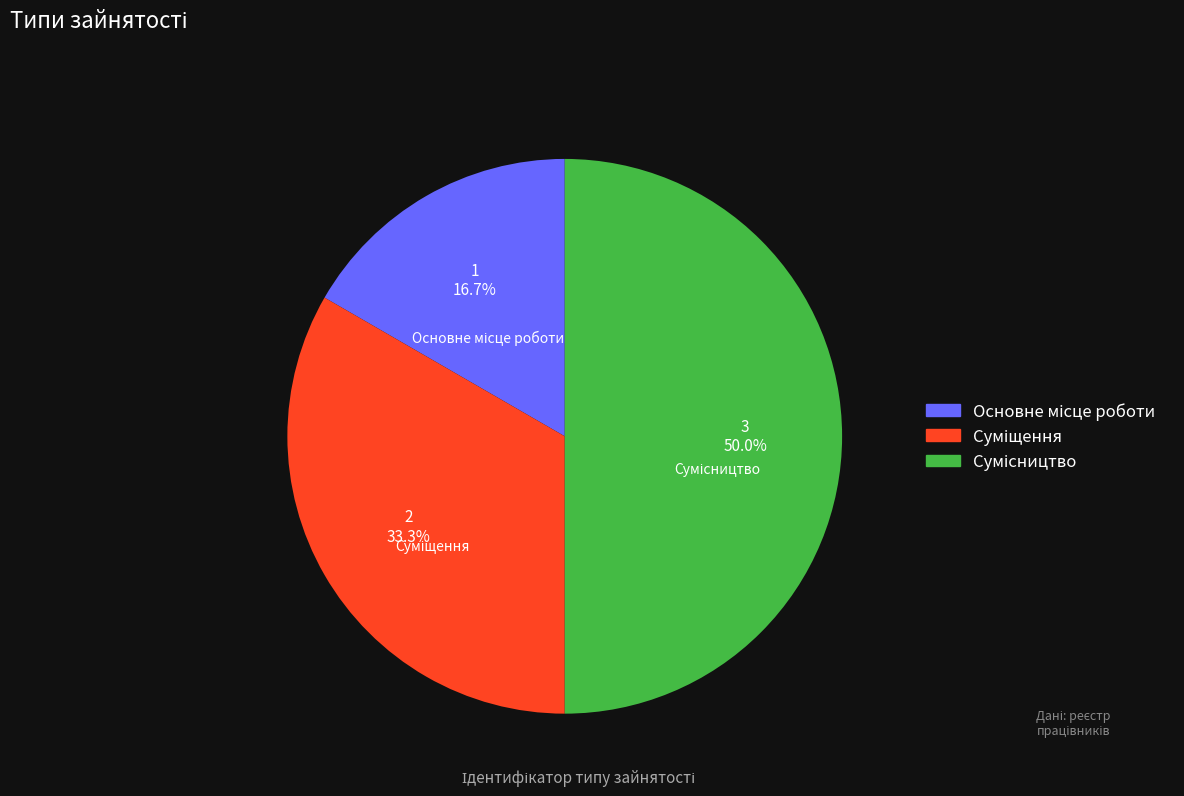

Is there any slice that represents more than half of the pie?

No